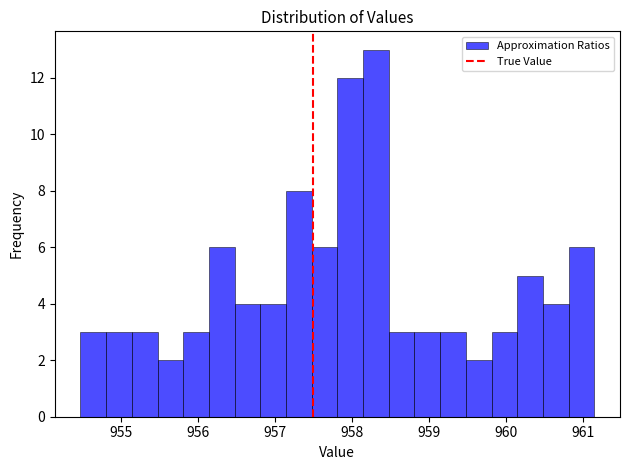

Around what value on the x-axis is the tallest bar? Give the approximate position of its centre, as read against the axis.

958.3